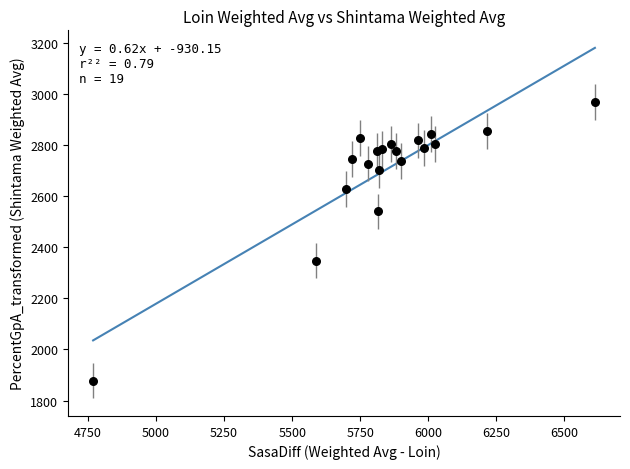

What Y value in the scatter plot is closest to 2423?

2348